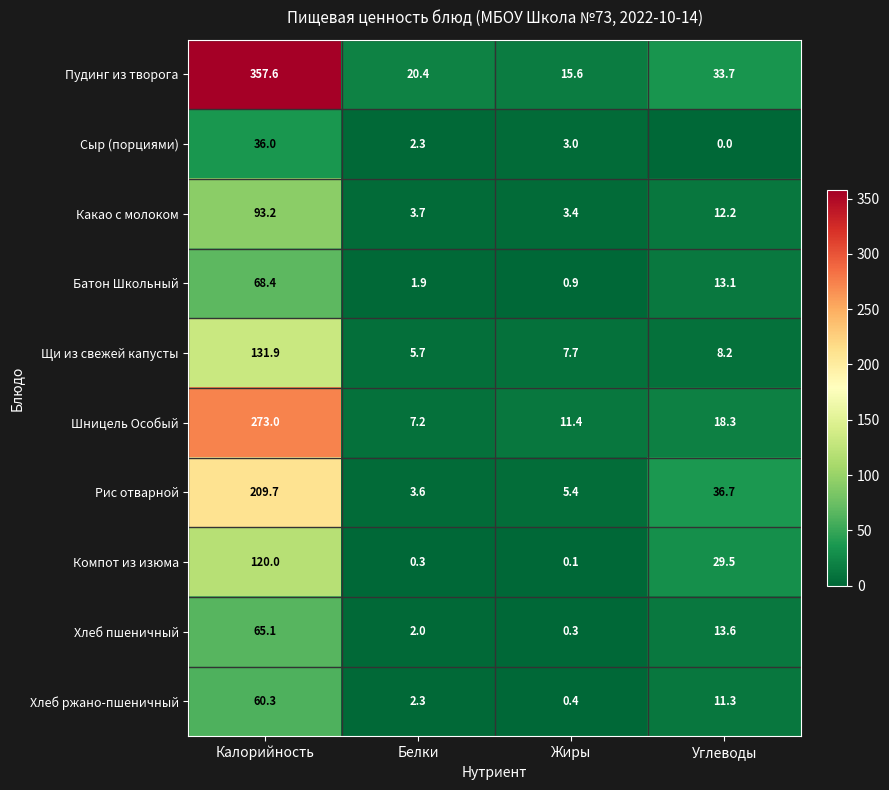

Count the number of data series in this chart.

10